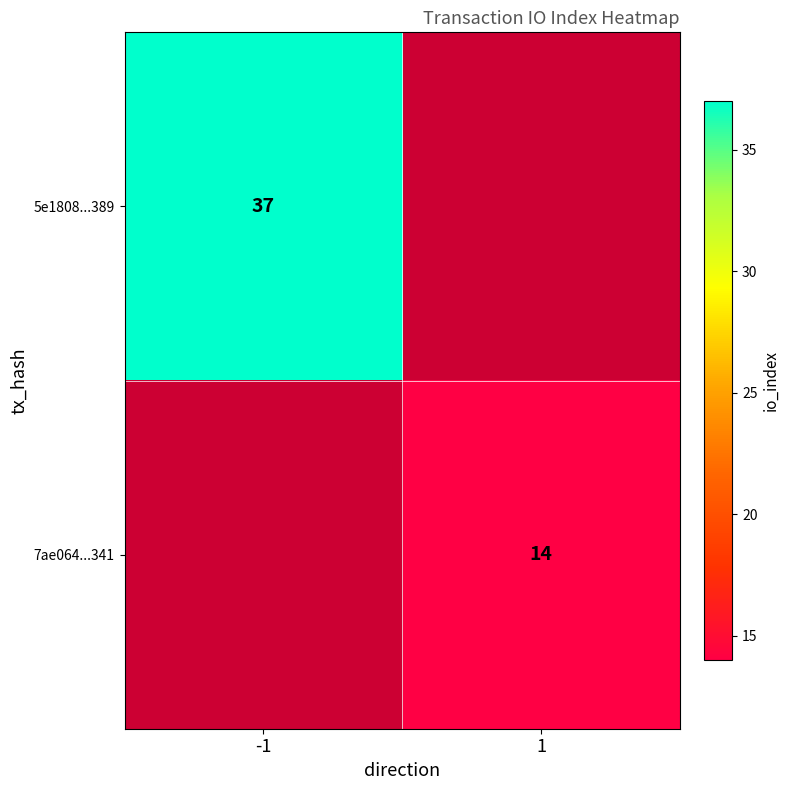

True or false: 7ae064...341 has a value of 9 at 1.

False